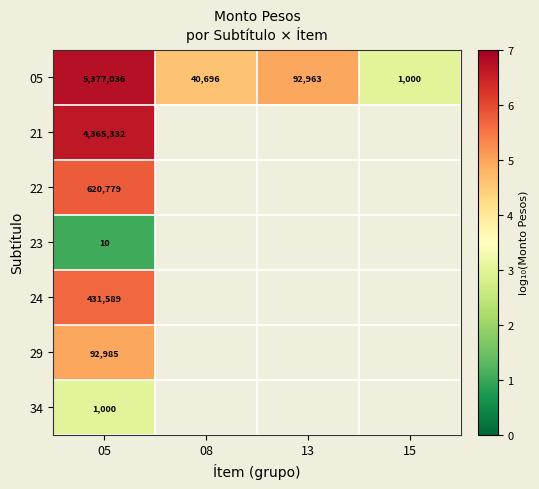

What is the greatest value displayed?

6.7